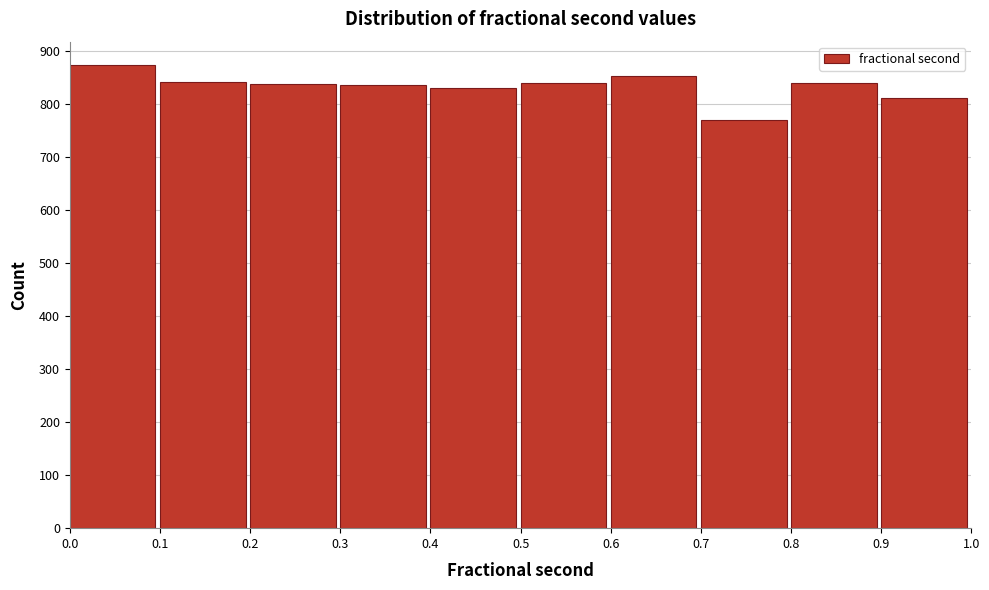

Reading left to right, transcribe this chart: for each bar, give the range it covers on the x-axis and its height. The values are not printed on the chart, so give them approximately, as read against the axis.

0.0 to 0.1: 870
0.1 to 0.2: 840
0.2 to 0.3: 840
0.3 to 0.4: 840
0.4 to 0.5: 830
0.5 to 0.6: 840
0.6 to 0.7: 850
0.7 to 0.8: 770
0.8 to 0.9: 840
0.9 to 1.0: 810